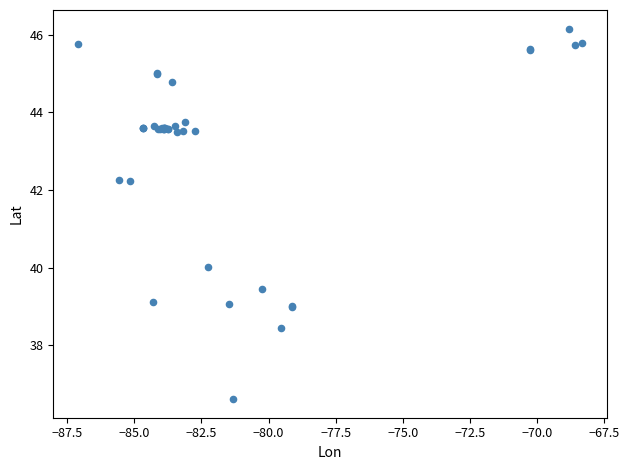

What Y value in the scatter plot is closest to 41?

40.0